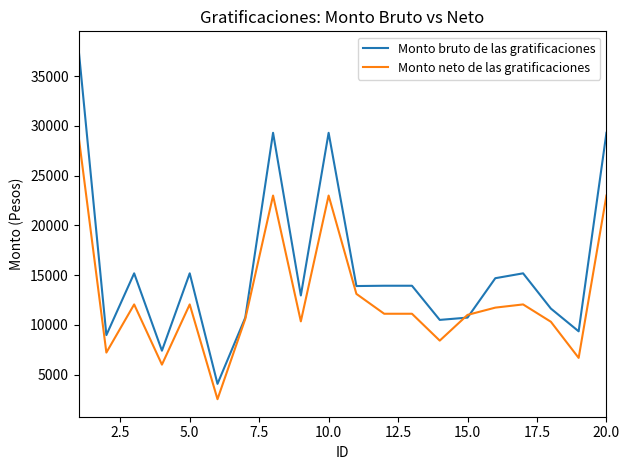

At how many categories does at least one series exceed 28703?

4